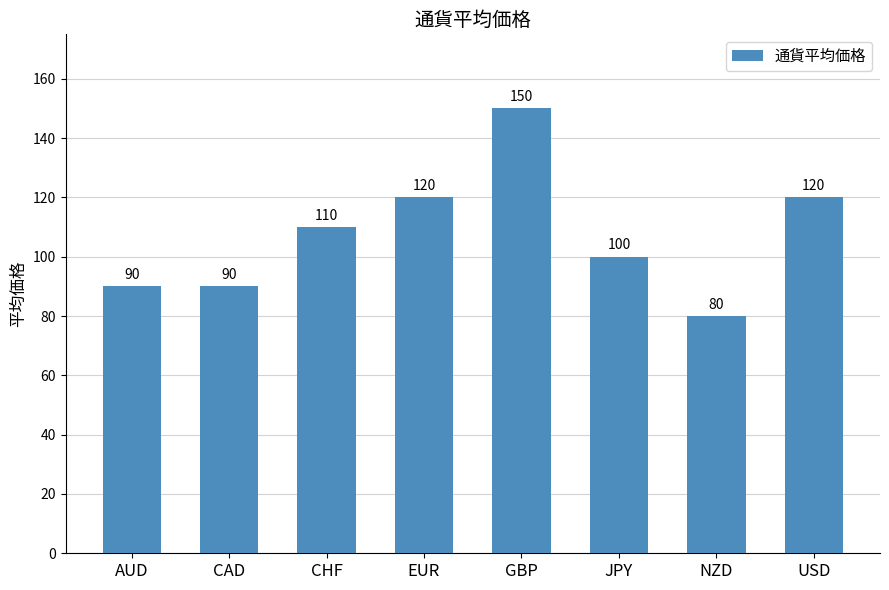

The value at CHF is 110. True or false?

True